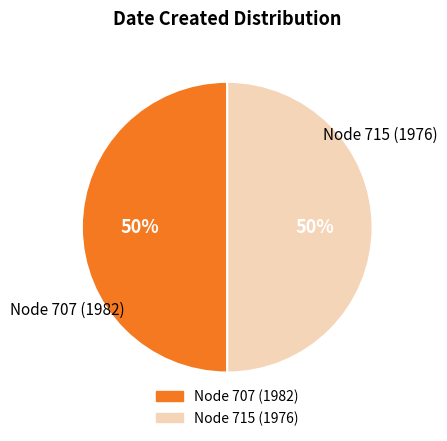

To the nearest percent, what is the average slice percentage?

50%